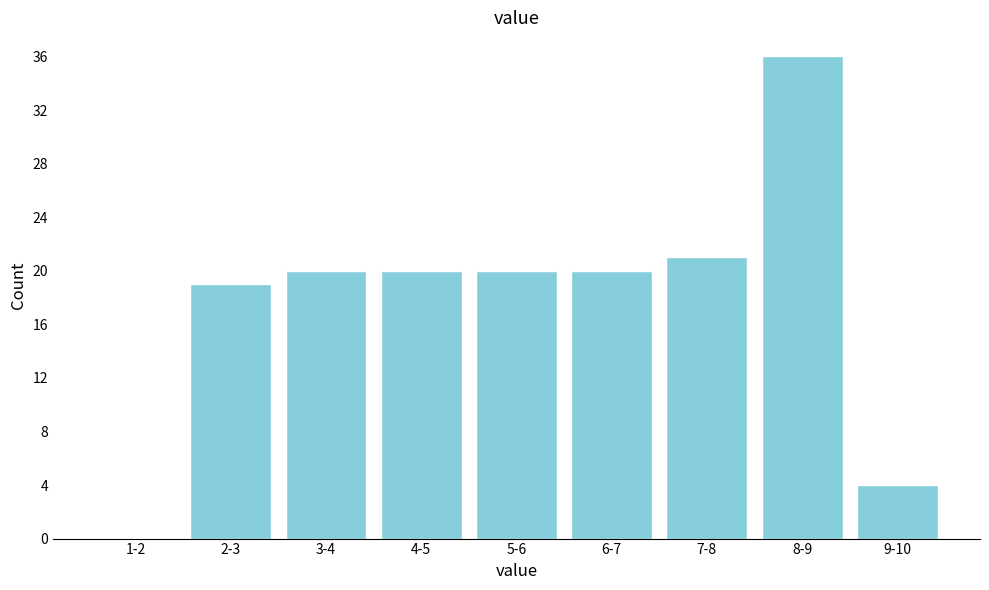

Reading left to right, extract all data points from this chart.

1-2=0	2-3=19	3-4=20	4-5=20	5-6=20	6-7=20	7-8=21	8-9=36	9-10=4